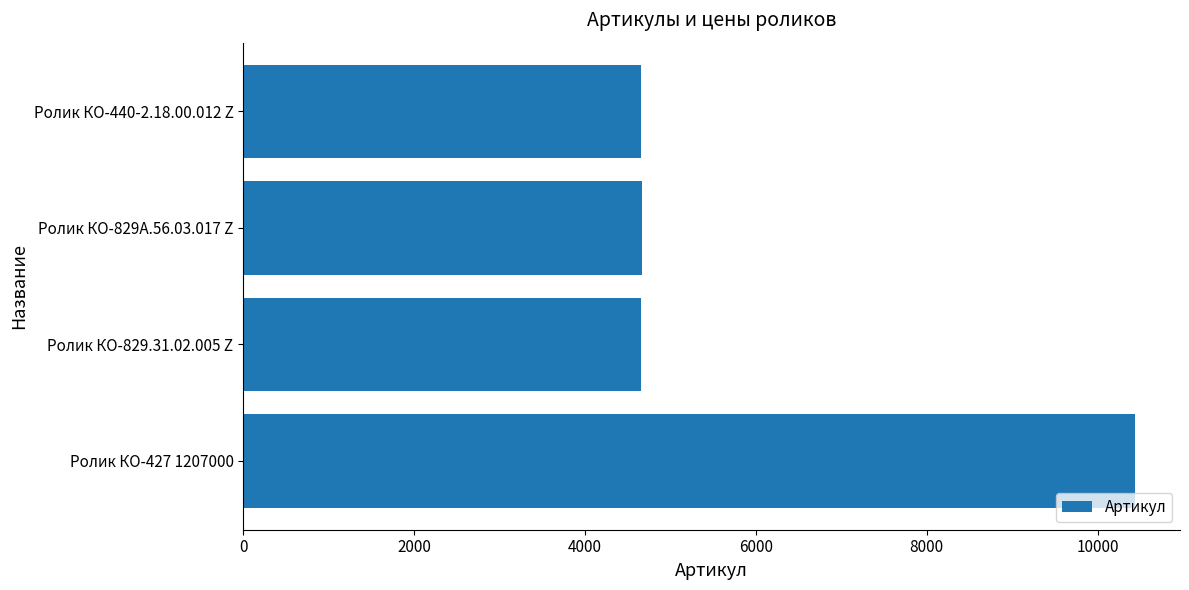

How many bars are there in total?

4